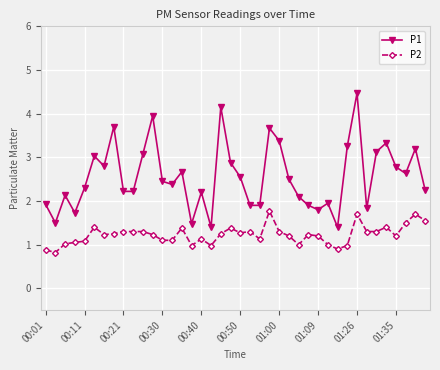

What is the maximum value shown in the chart?

4.5